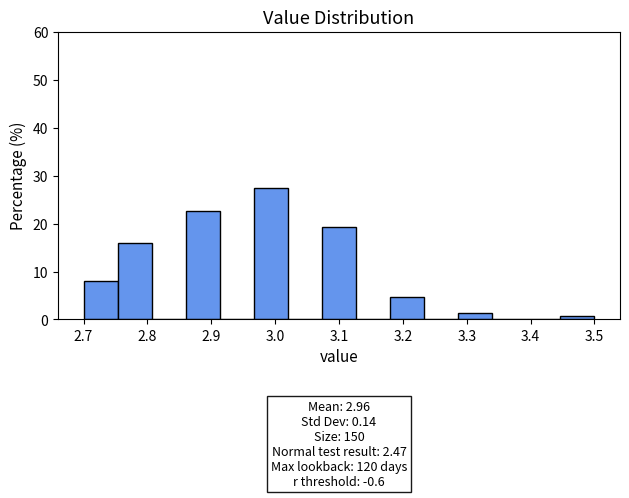

Over which range of the x-axis is the bar tallest?

2.97 to 3.02